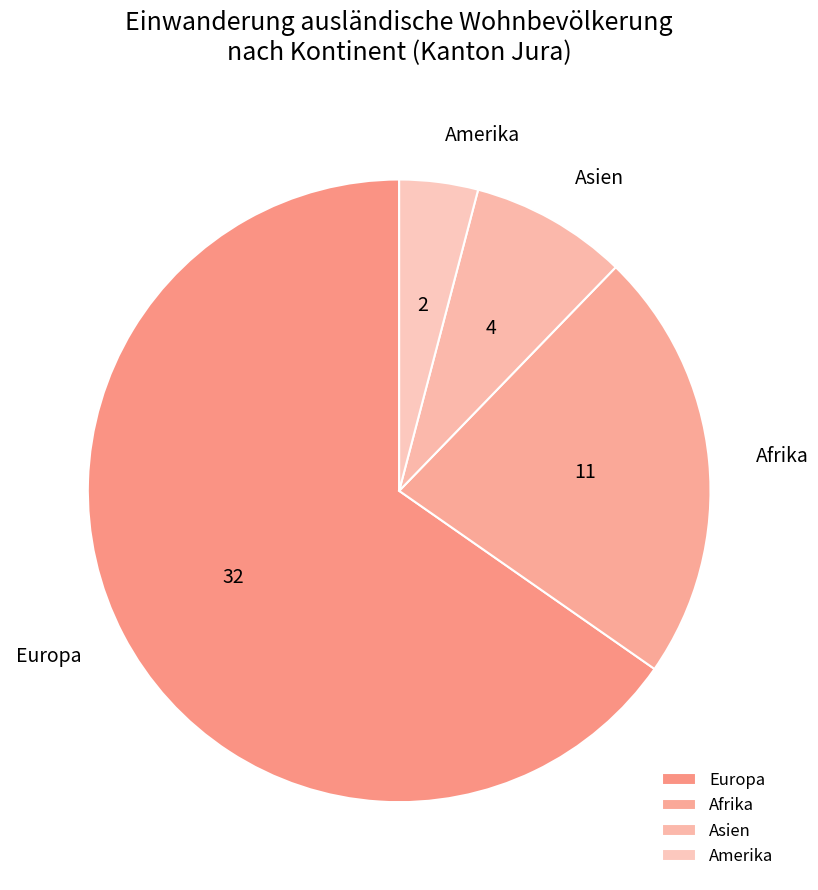

Does Asien represent more than half of the total?

No